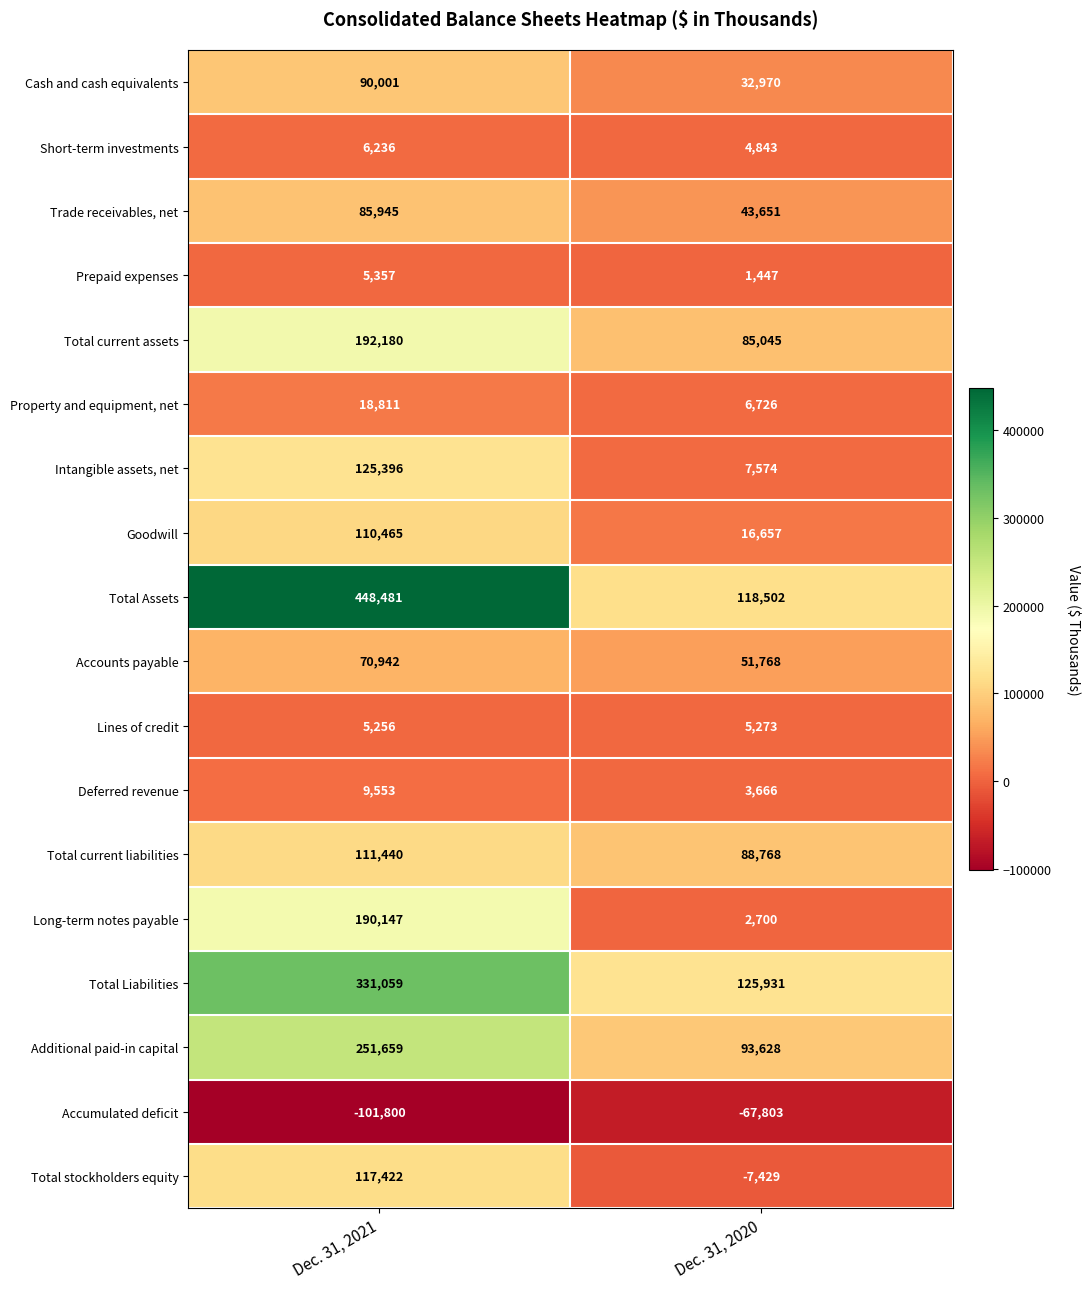

What is the sum of all Trade receivables, net values?

129596